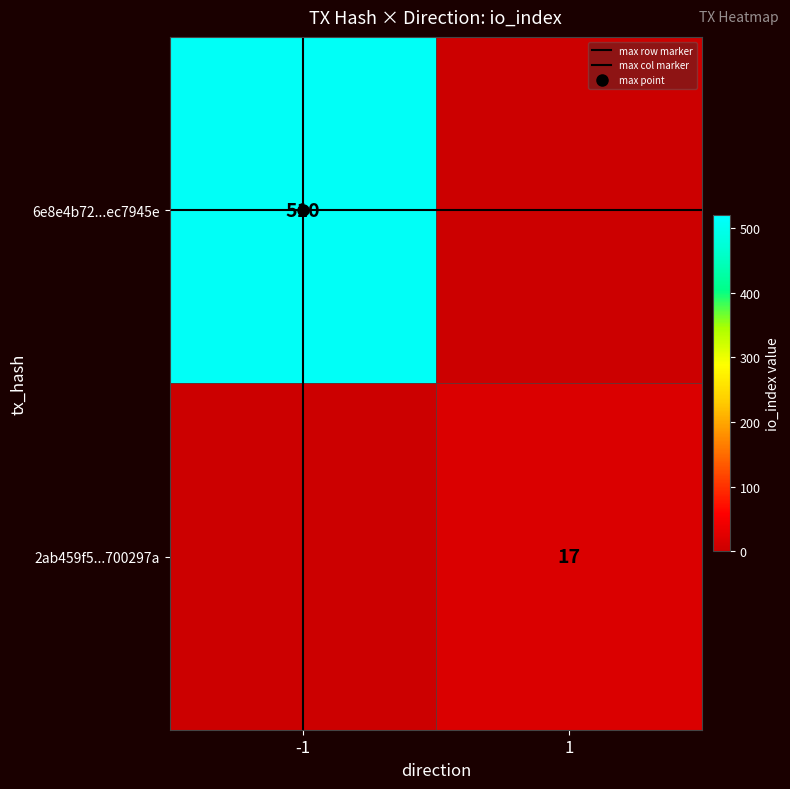

What is the sum of the 2ab459f5...700297a values at 1 and -1?

17